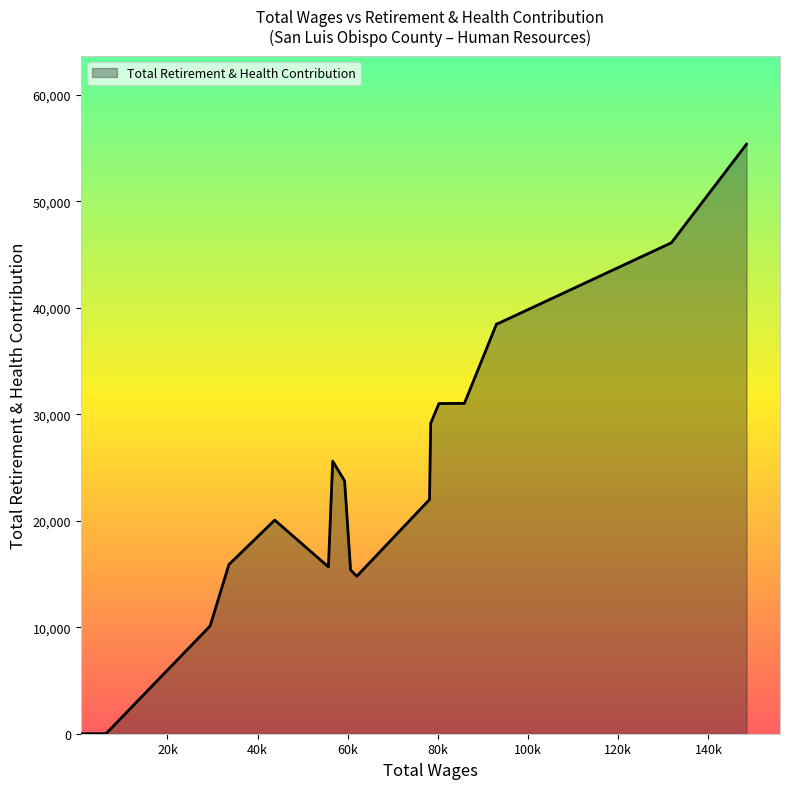

What is the greatest value displayed?

55367